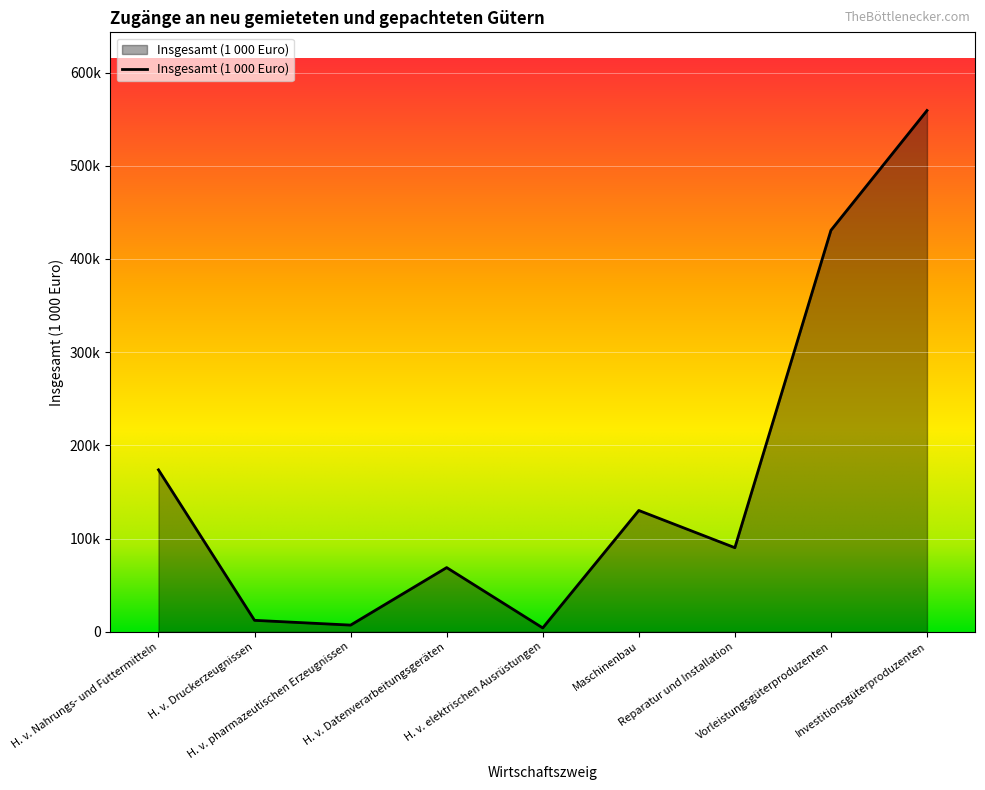

Does the chart display data point markers on the line(s)?

No